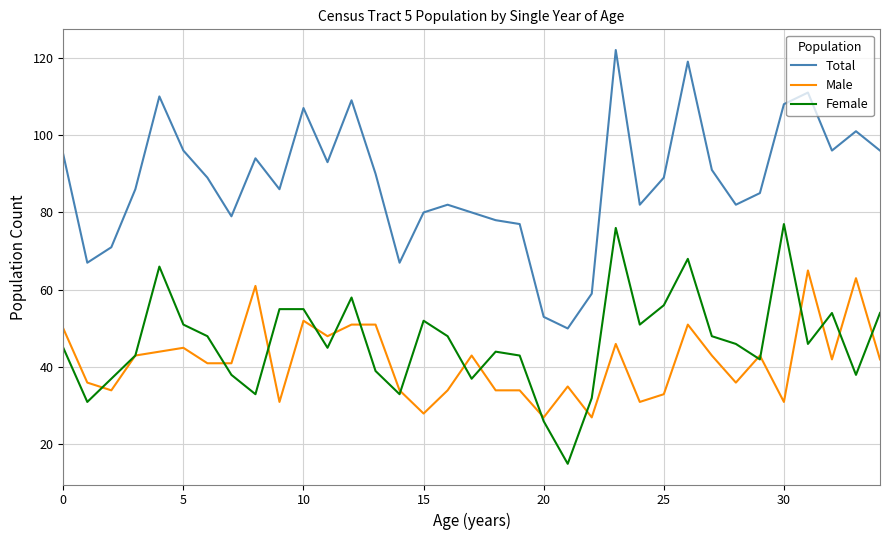

What is the lowest value of the Male series?

27